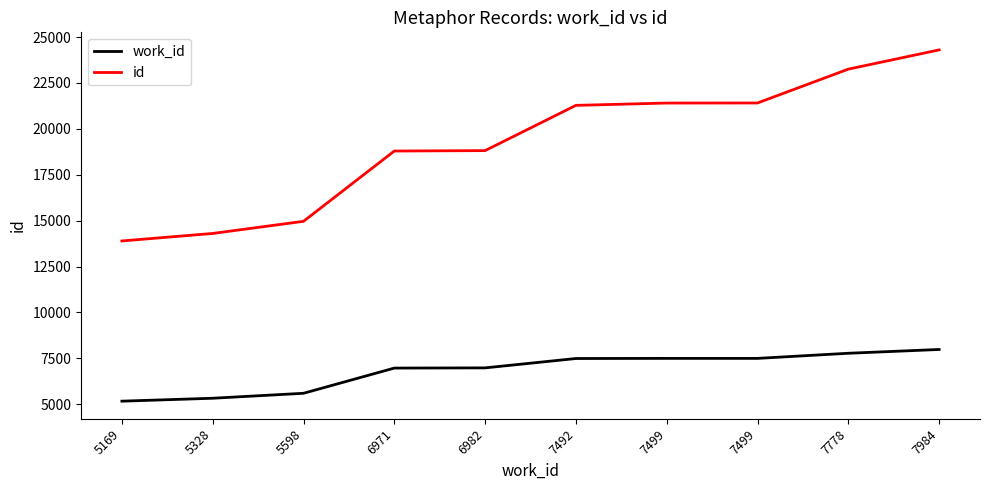

True or false: work_id and id intersect in this chart.

False